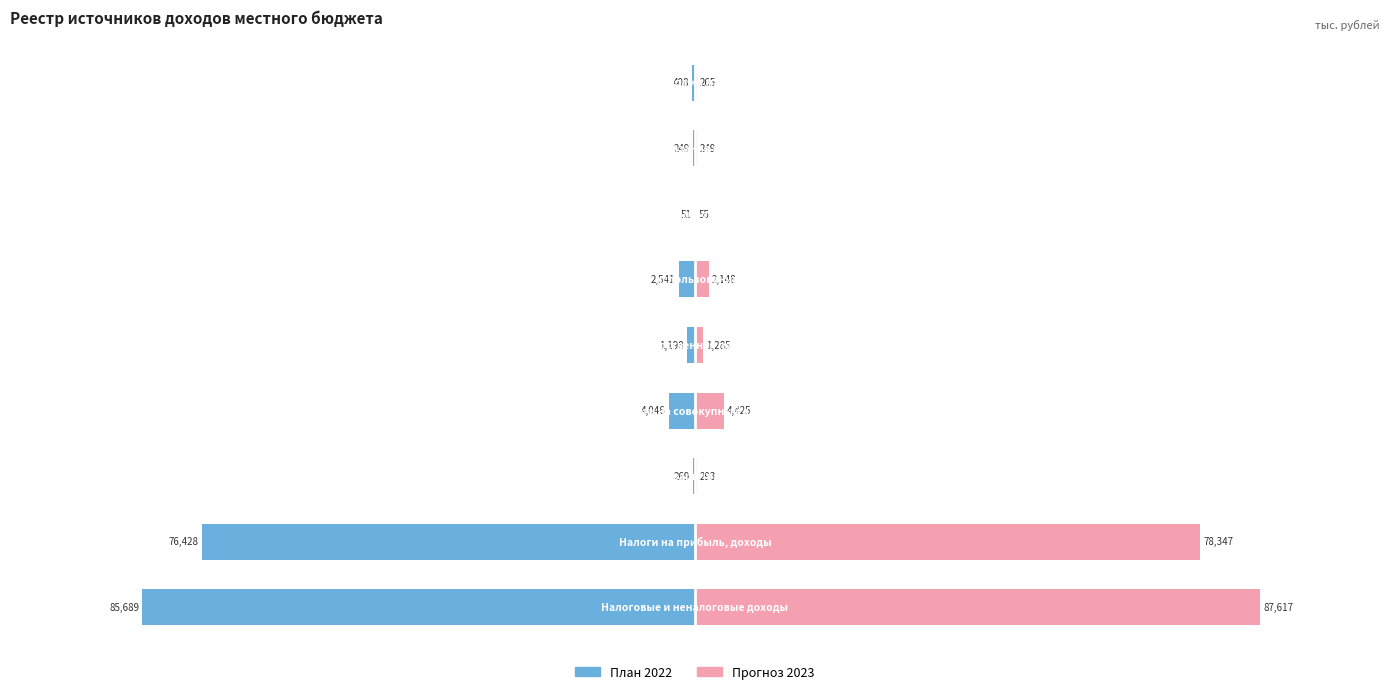

What is the value of the Прогноз 2023 bar at the 1st from the left?

87617.0